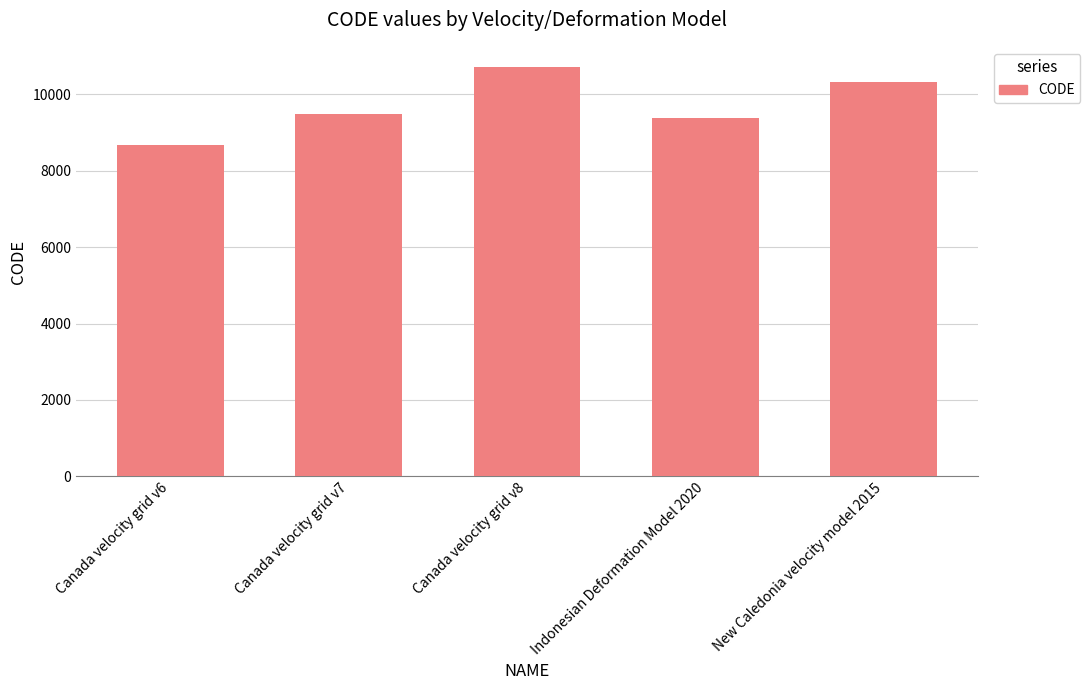

What is the change in value from Canada velocity grid v6 to Canada velocity grid v7?

+807